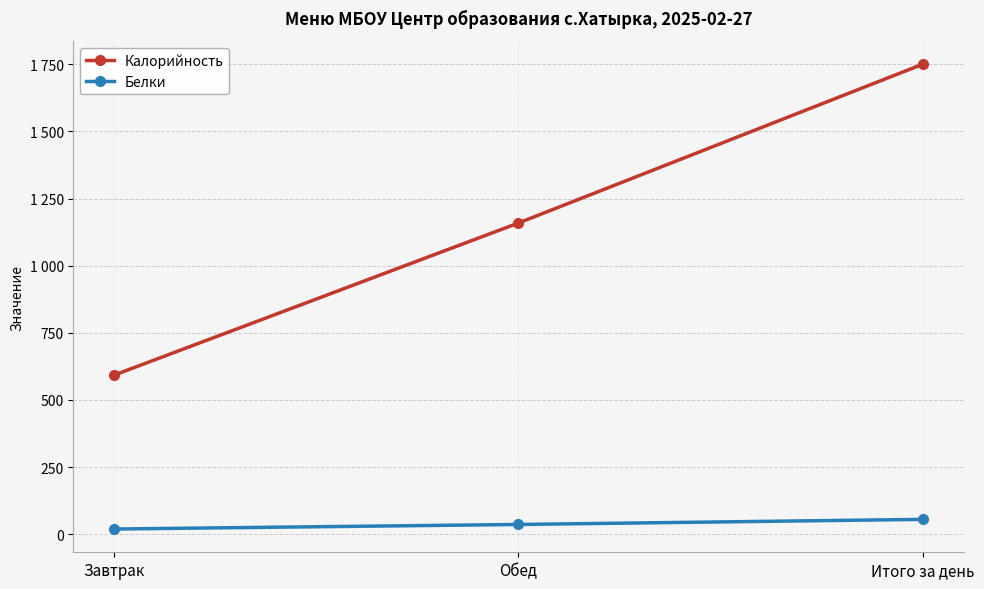

What is the sum of the Белки values at Обед and Завтрак?

55